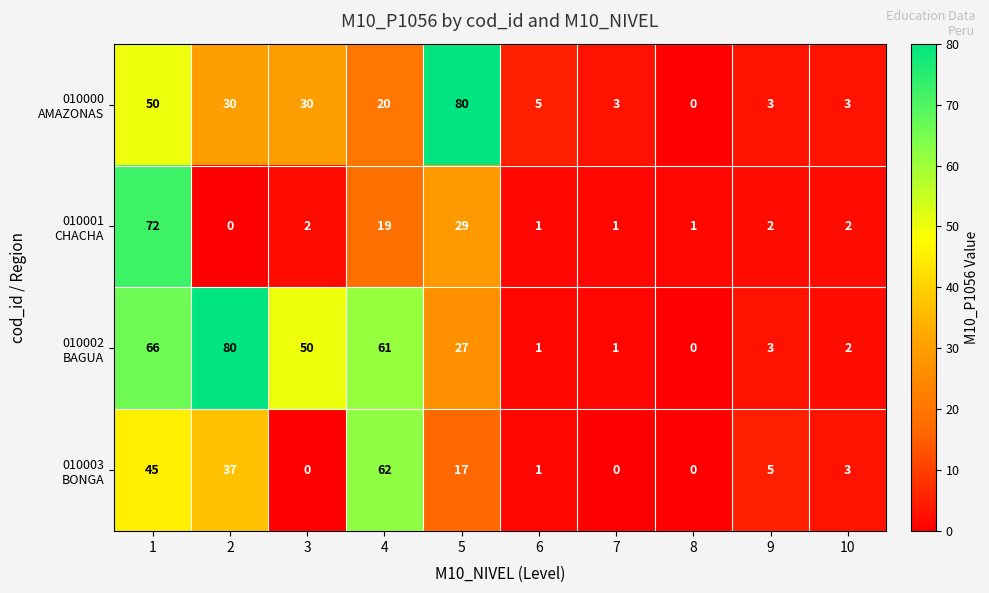

What is the greatest value displayed?

80